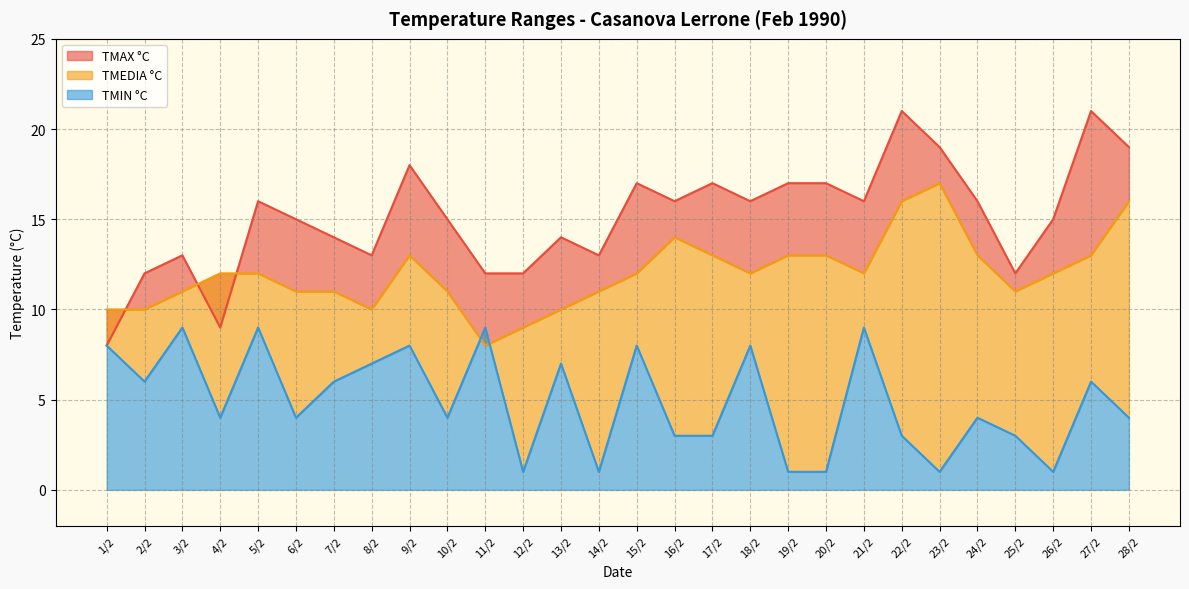

What are all the series names shown in the legend?

TMAX °C, TMEDIA °C, TMIN °C